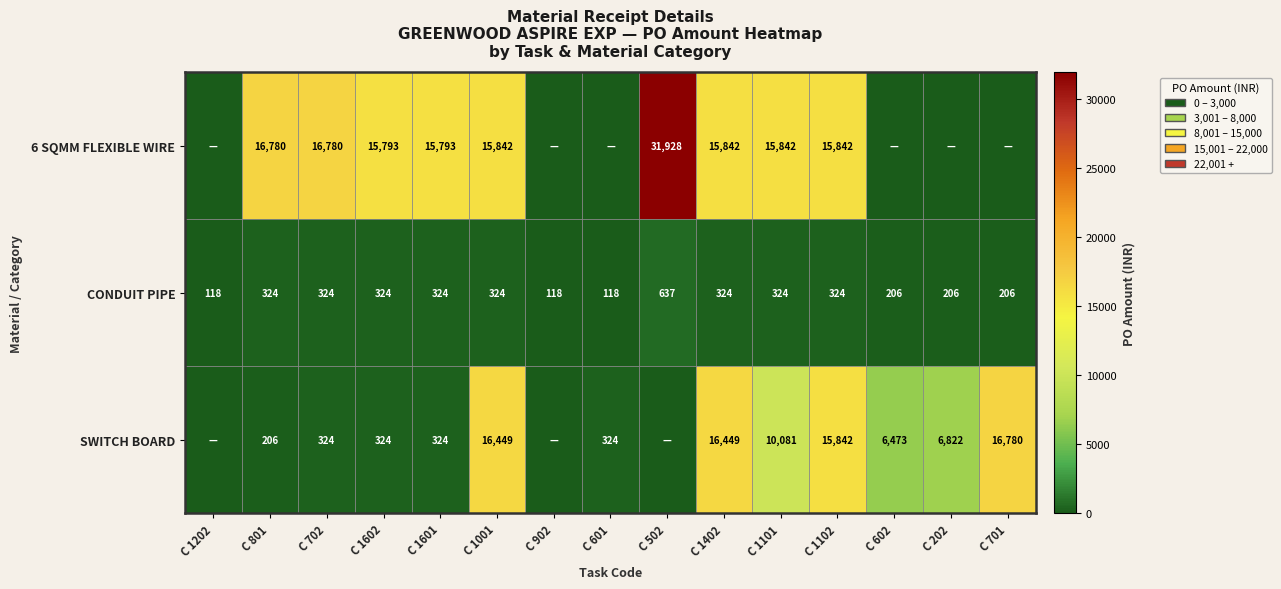

How many data points does each series have?

15